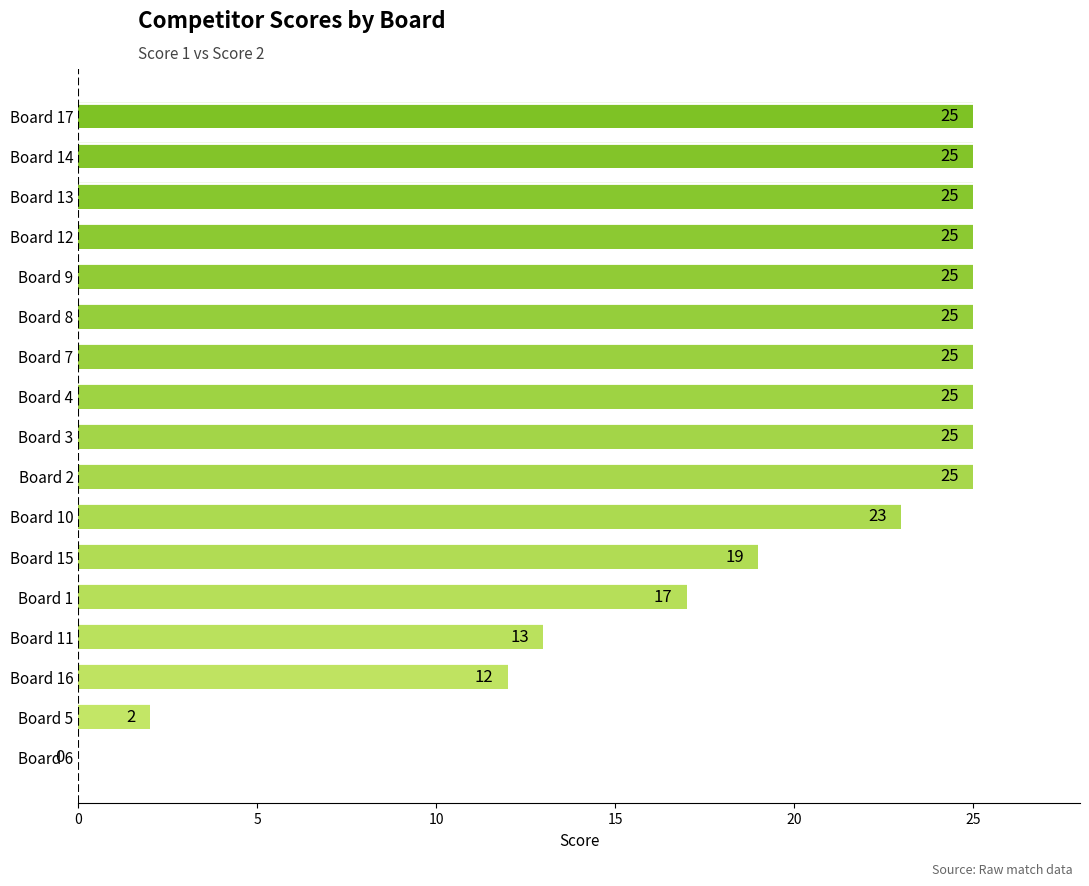

Reading top to bottom, what are all the values shown in this chart?

Board 17=25	Board 14=25	Board 13=25	Board 12=25	Board 9=25	Board 8=25	Board 7=25	Board 4=25	Board 3=25	Board 2=25	Board 10=23	Board 15=19	Board 1=17	Board 11=13	Board 16=12	Board 5=2	Board 6=0